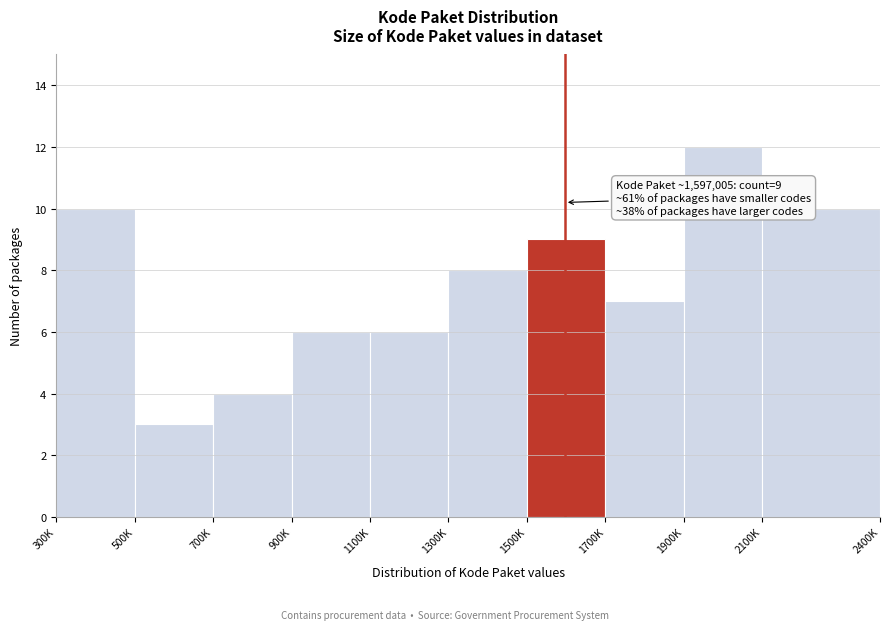

Reading left to right, what are all the values shown in this chart?

10	3	4	6	6	8	9	7	12	10